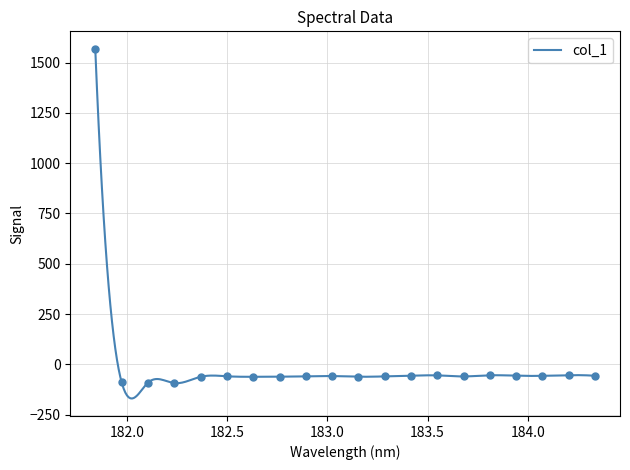

What is the minimum value for col_1?

-169.6